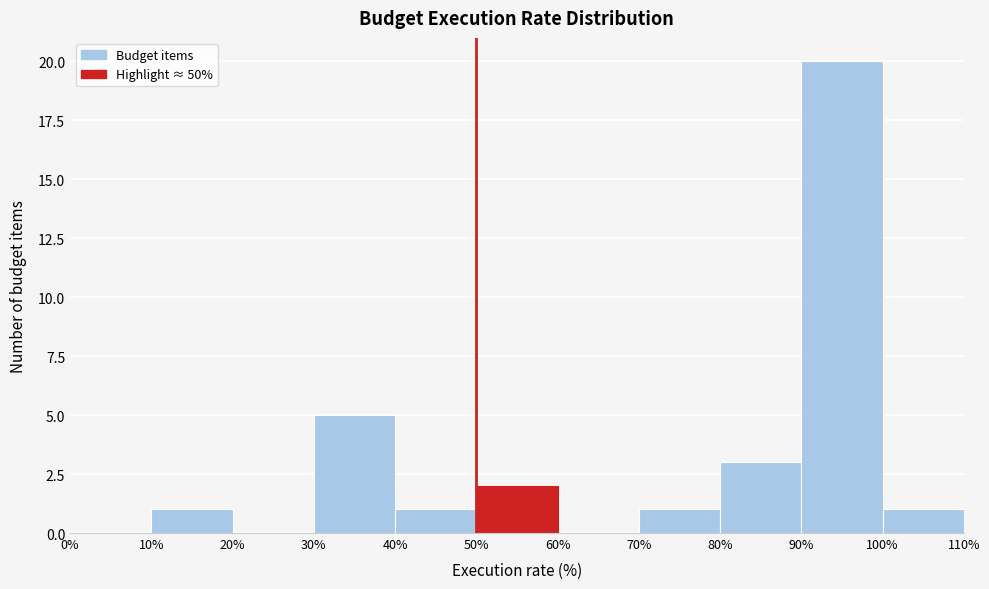

Reading left to right, list every bar in this chart as the range it spans on the x-axis followed by its height. The values are not printed on the chart, so give them approximately, as read against the axis.

0% to 10%: 0
10% to 20%: 1
20% to 30%: 0
30% to 40%: 5
40% to 50%: 1
50% to 60%: 2
60% to 70%: 0
70% to 80%: 1
80% to 90%: 3
90% to 100%: 20
100% to 110%: 1